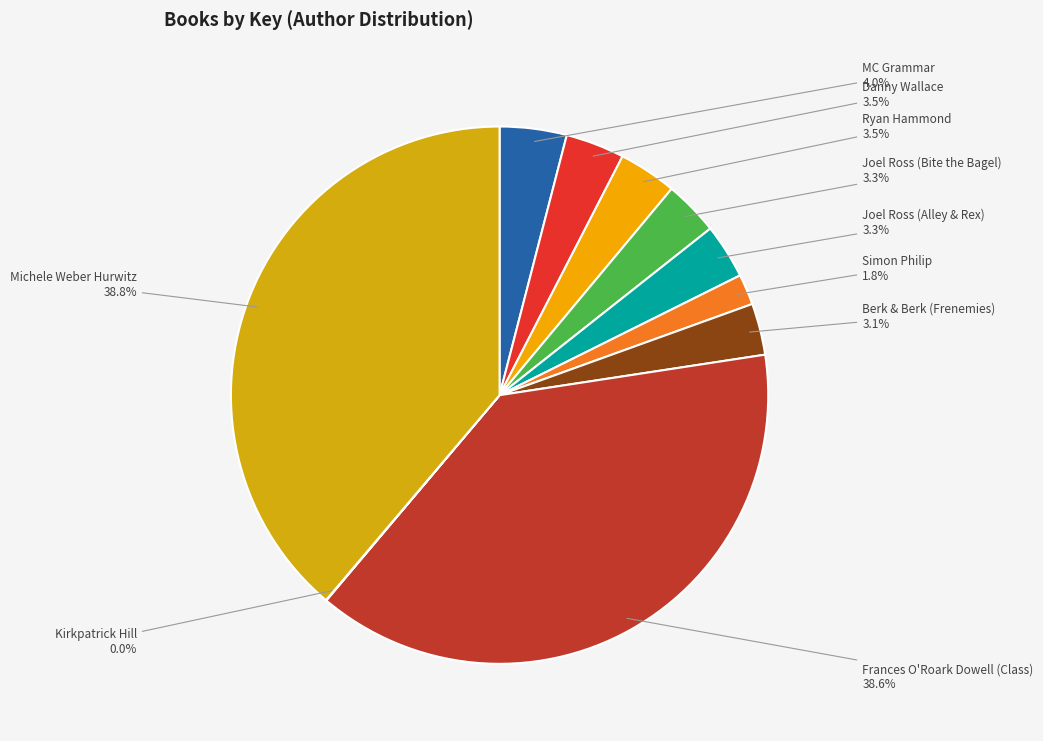

What portion of the pie excludes Berk & Berk (Frenemies)?

96.9%